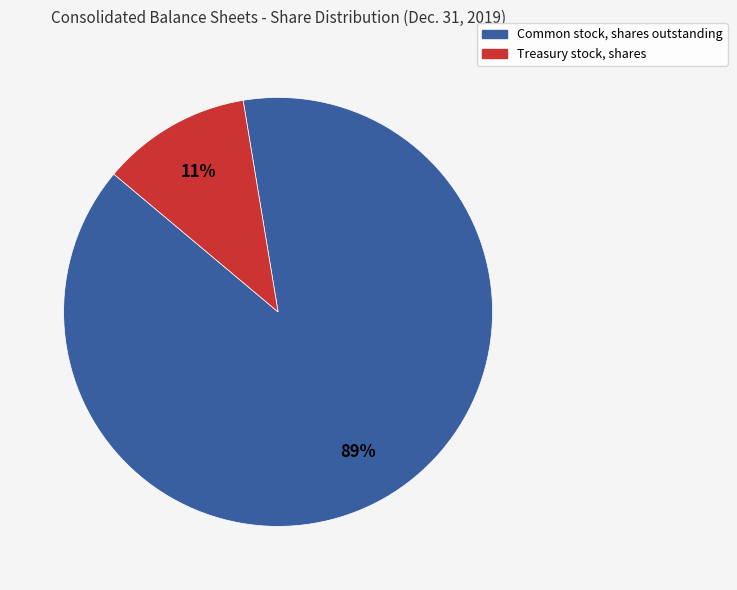

Does any single category account for the majority?

Yes